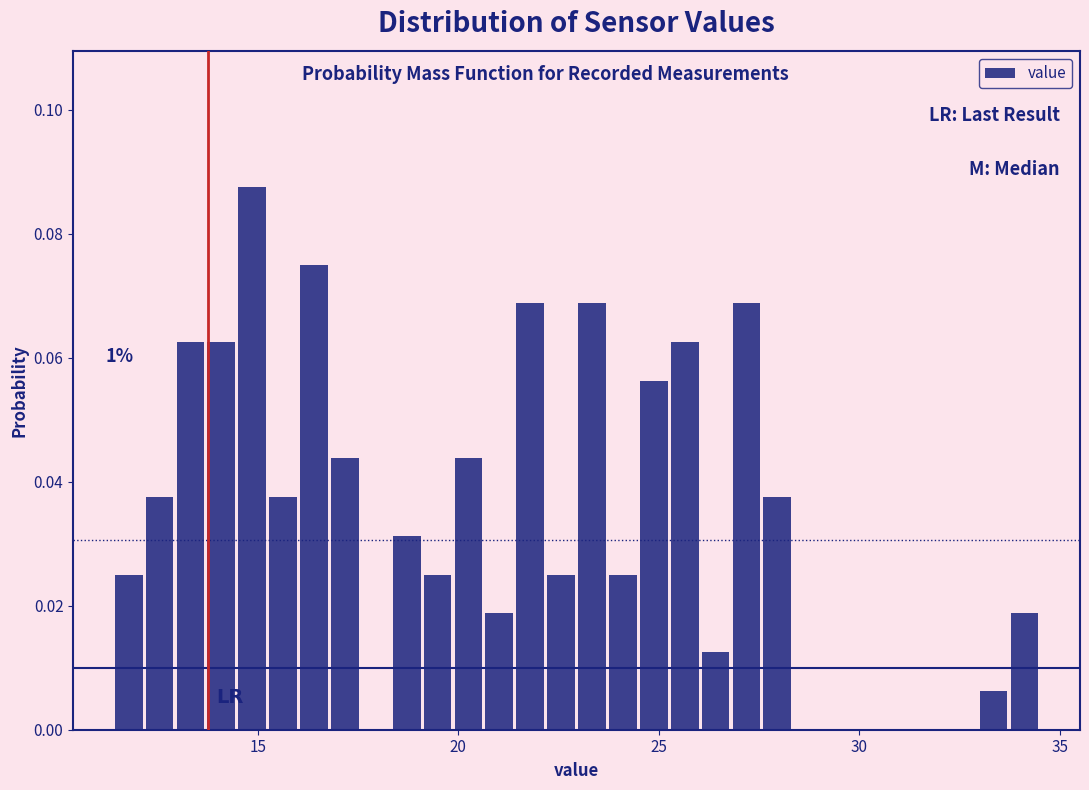

Read against the x-axis, roughly where is the centre of the tallest bar?

15.0